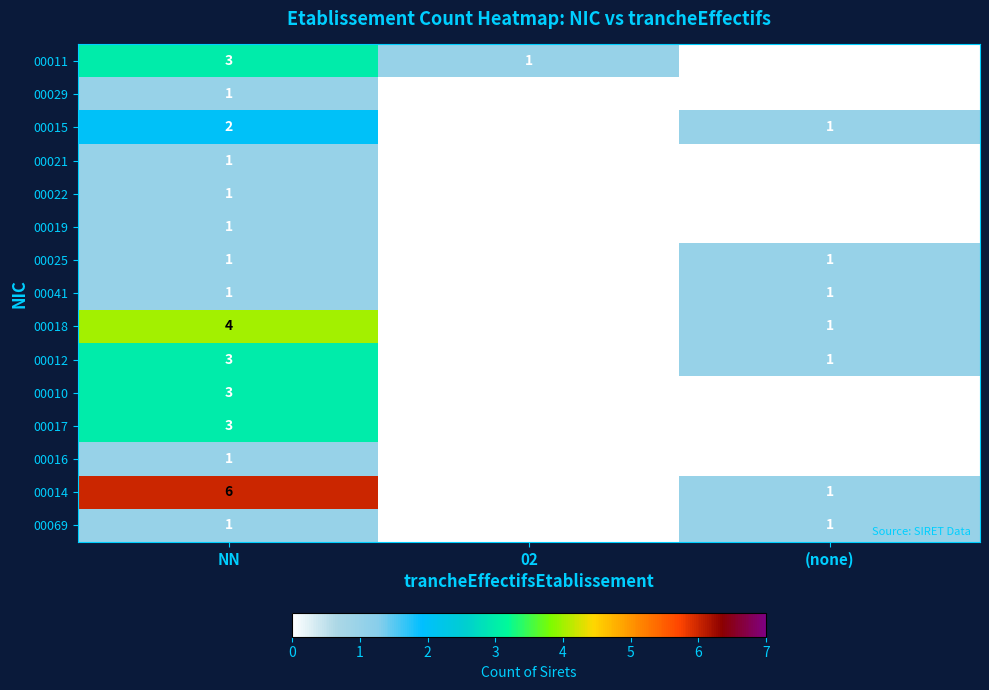

Which series has the largest range (max minus min)?

00014